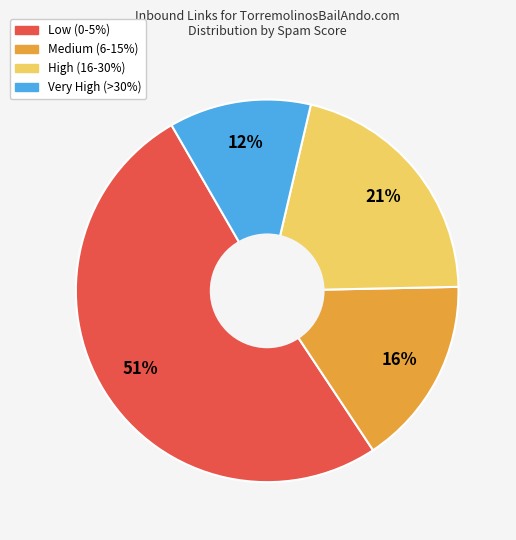

Is there a majority slice in this chart?

Yes